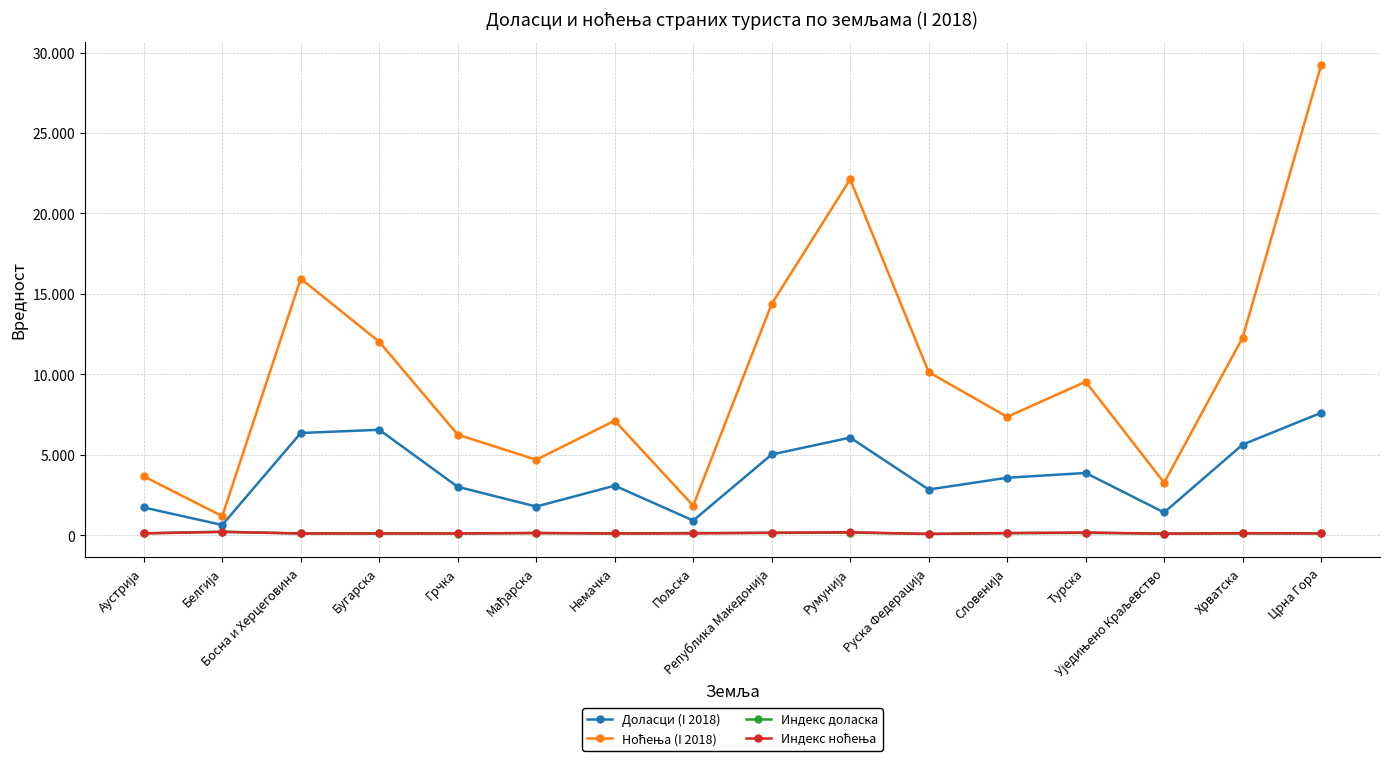

True or false: Ноћења (I 2018) and Доласци (I 2018) cross at least once.

False